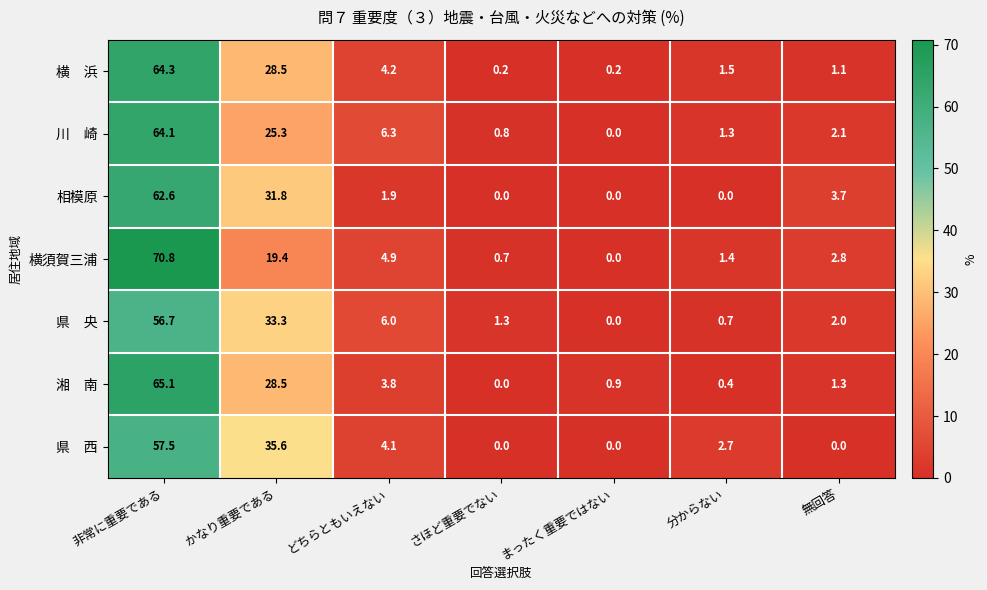

At which label does 相模原 first exceed 1?

非常に重要である